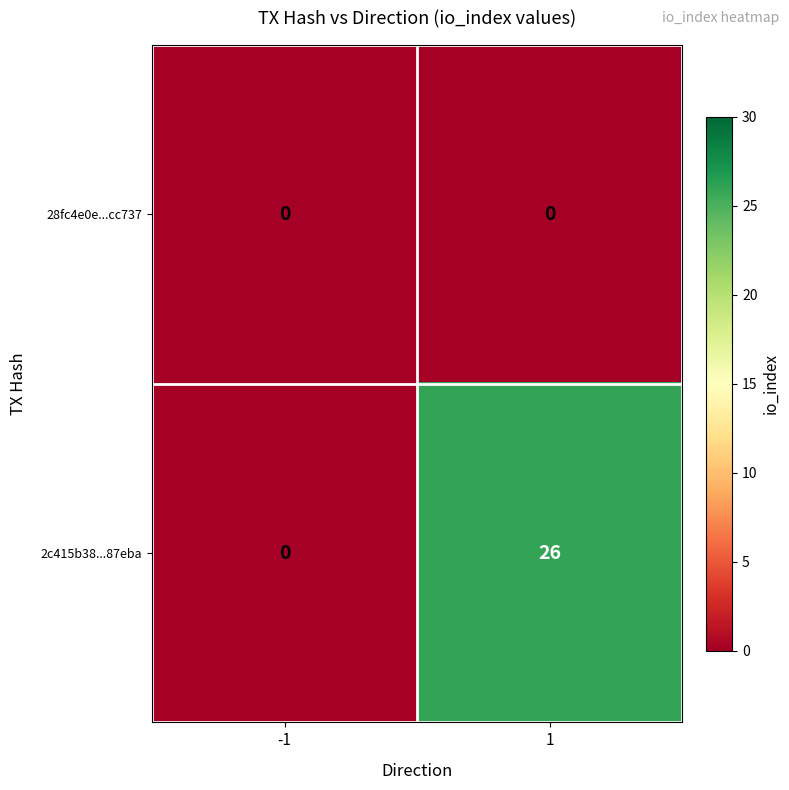

Which series has the largest total across all categories?

2c415b38...87eba